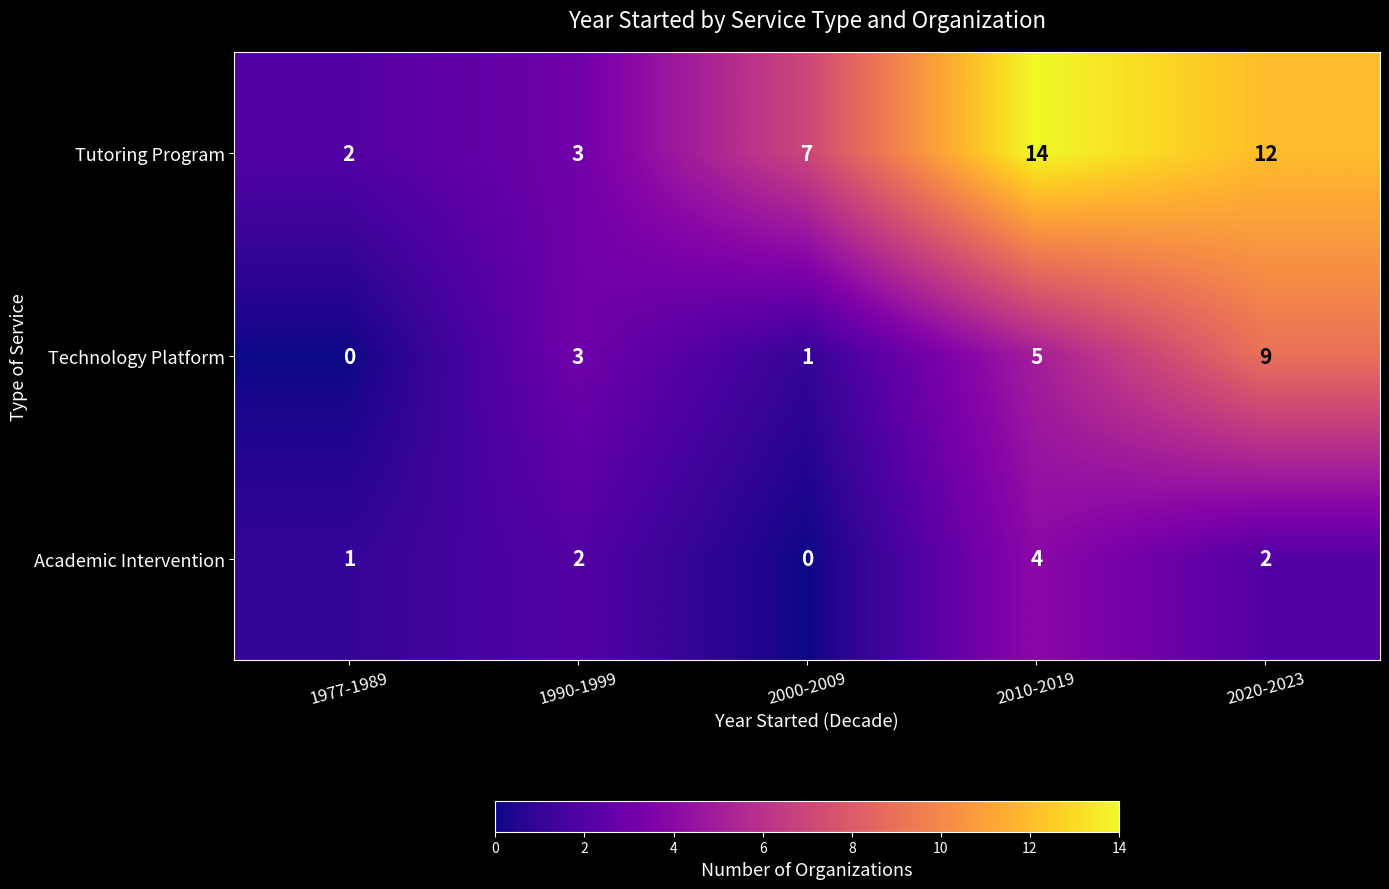

The value of Tutoring Program at 2020-2023 is 20. True or false?

False